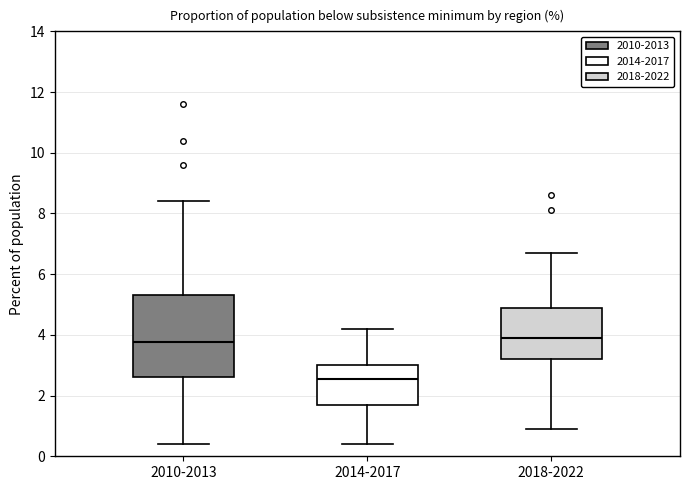

Reading left to right, transcribe this box plot: for each box, give where its median line is, the range the box spans, and where its two whiskers end, as read against the y-axis. The values are not printed on the chart, so give them approximately, as read against the axis.

2010-2013: median 3.8, box 2.6 to 5.4, whiskers 0.4 to 8.4
2014-2017: median 2.6, box 1.8 to 3.0, whiskers 0.4 to 4.2
2018-2022: median 4.0, box 3.2 to 5.0, whiskers 1.0 to 6.8